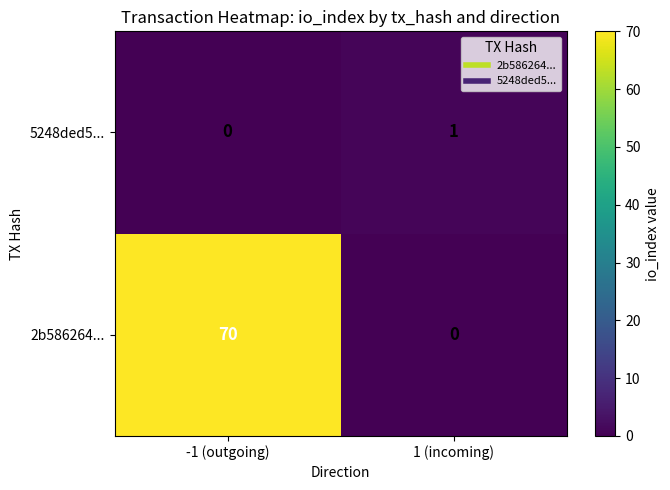

How many categories are shown in the chart?

2